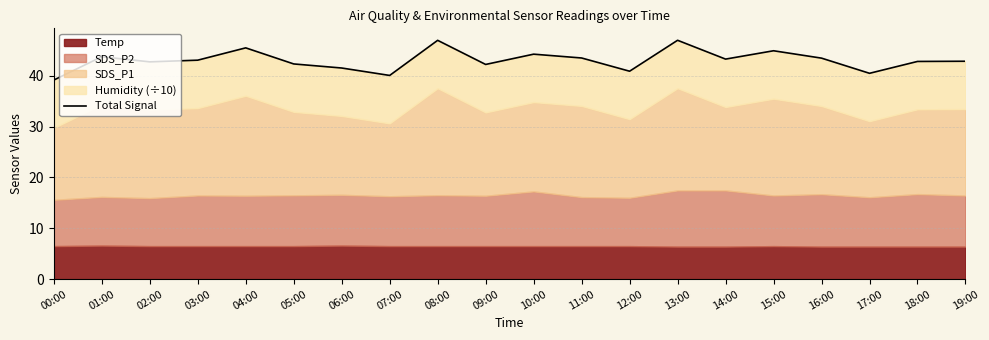

Approximately how many times larger is the value at 03:00 compared to 12:00?

1.1